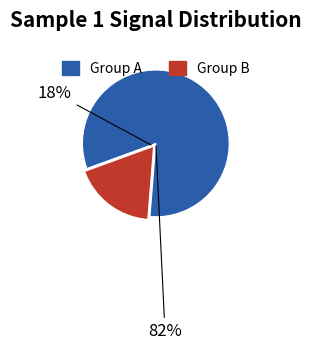

Does any single category account for the majority?

Yes